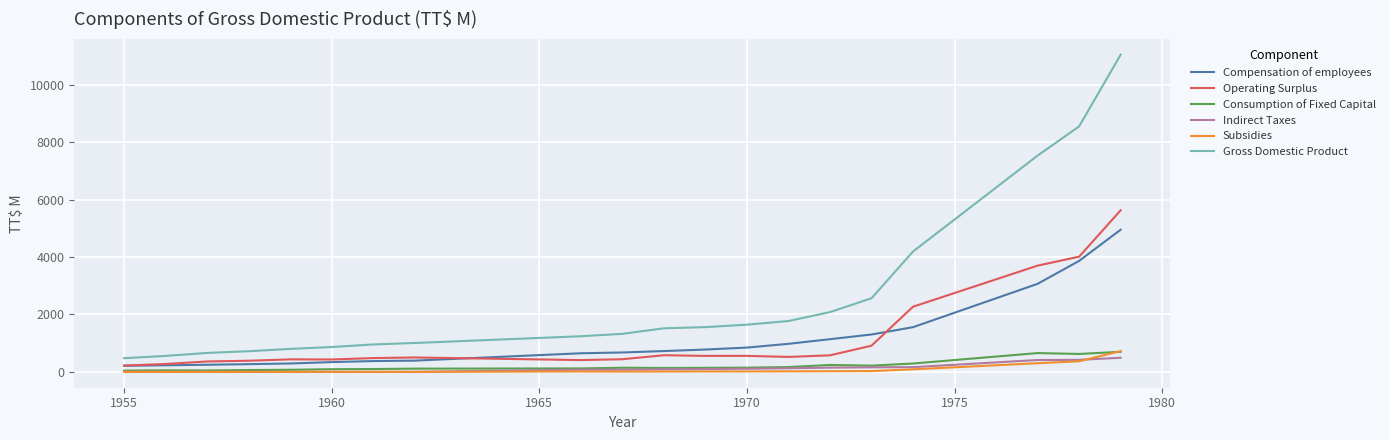

Which series has the largest range (max minus min)?

Gross Domestic Product